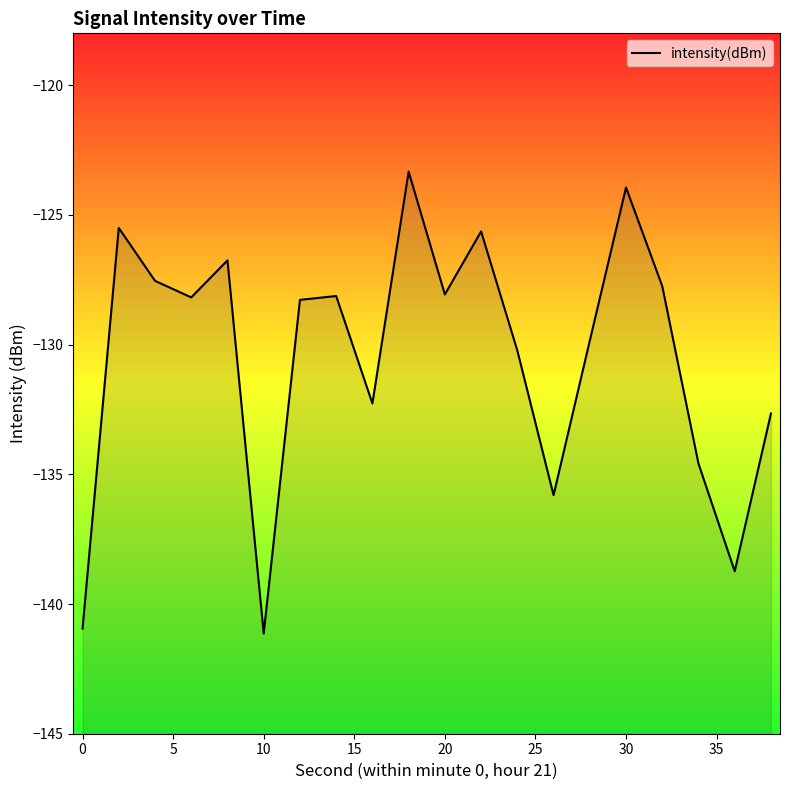

What is the change in value from 0 to 30?

+17.0